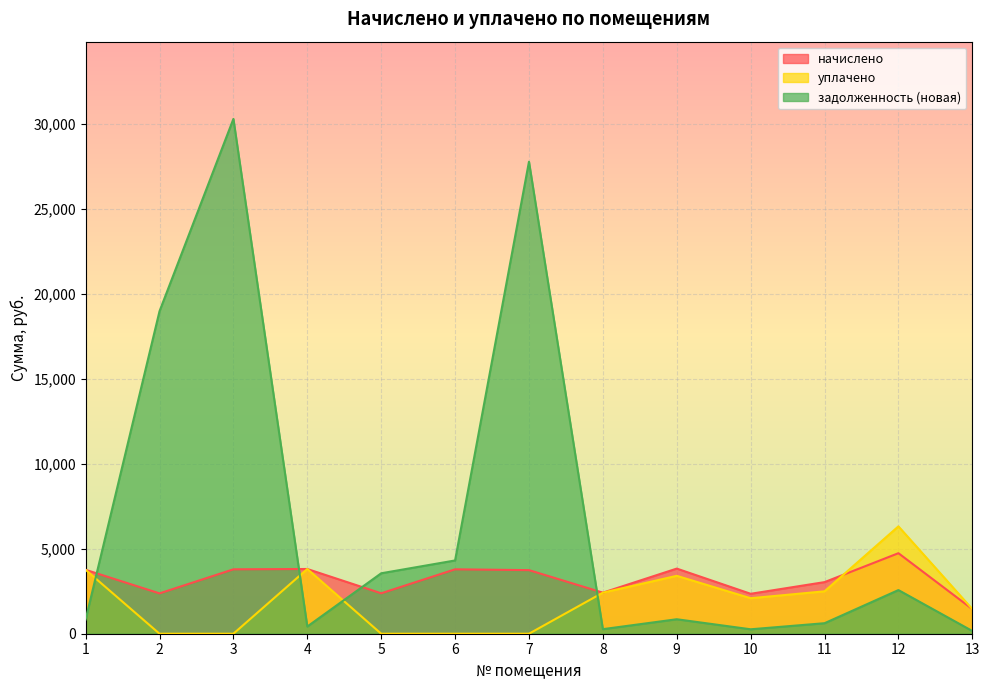

Where does the задолженность (новая) series first go above 852?

2